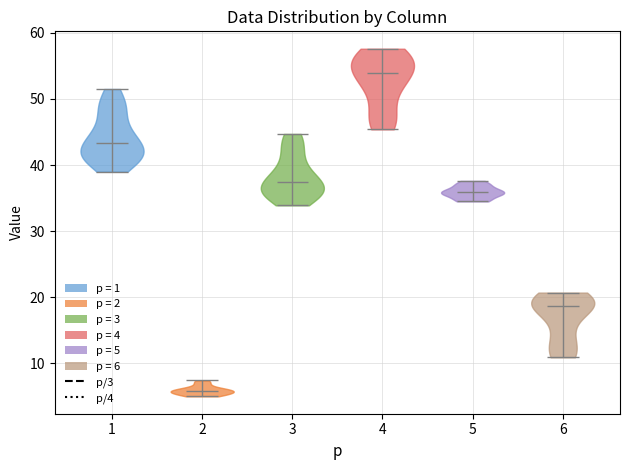

What is the lowest point the violin at x = 1 reaches on the y-axis? The values are not printed on the chart, so give them approximately, as read against the axis.

39